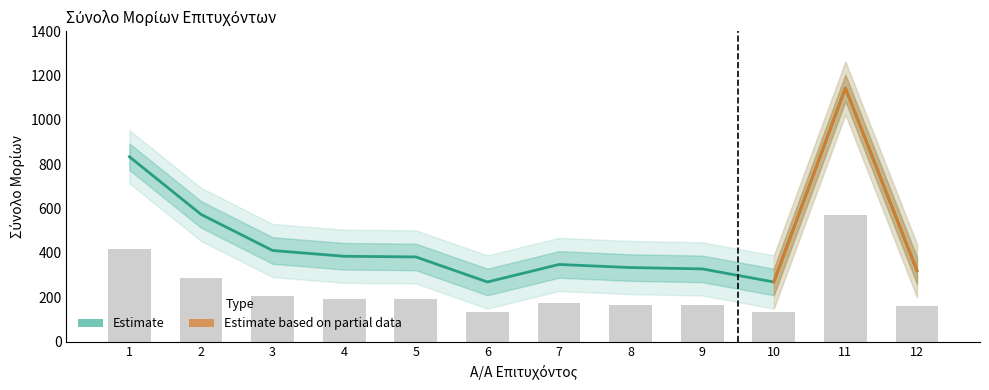

The chart shows a value of 451 at 12. True or false?

False